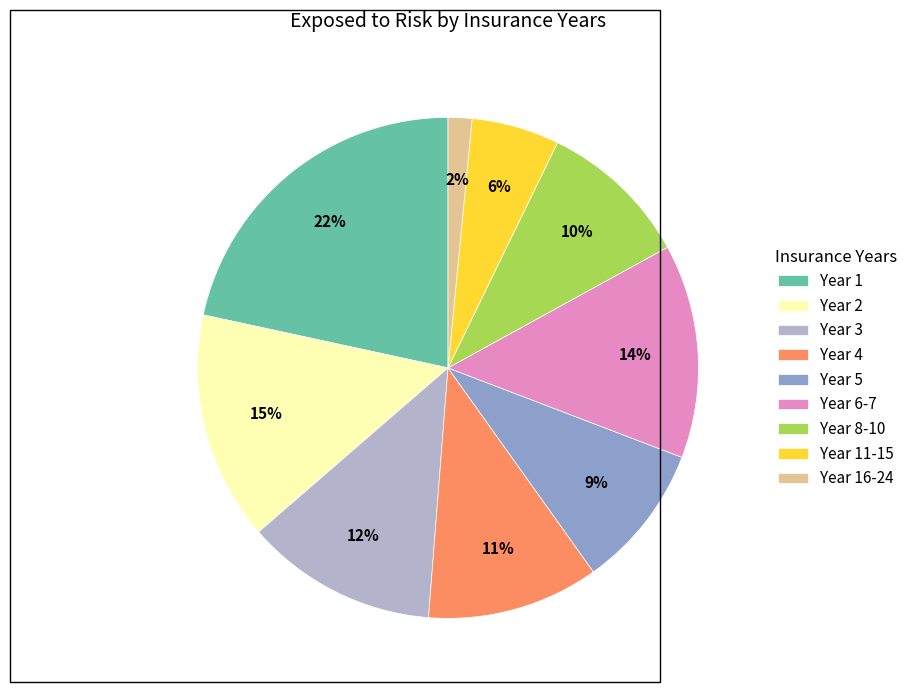

To the nearest percent, what percentage of the pie is Year 4?

11%